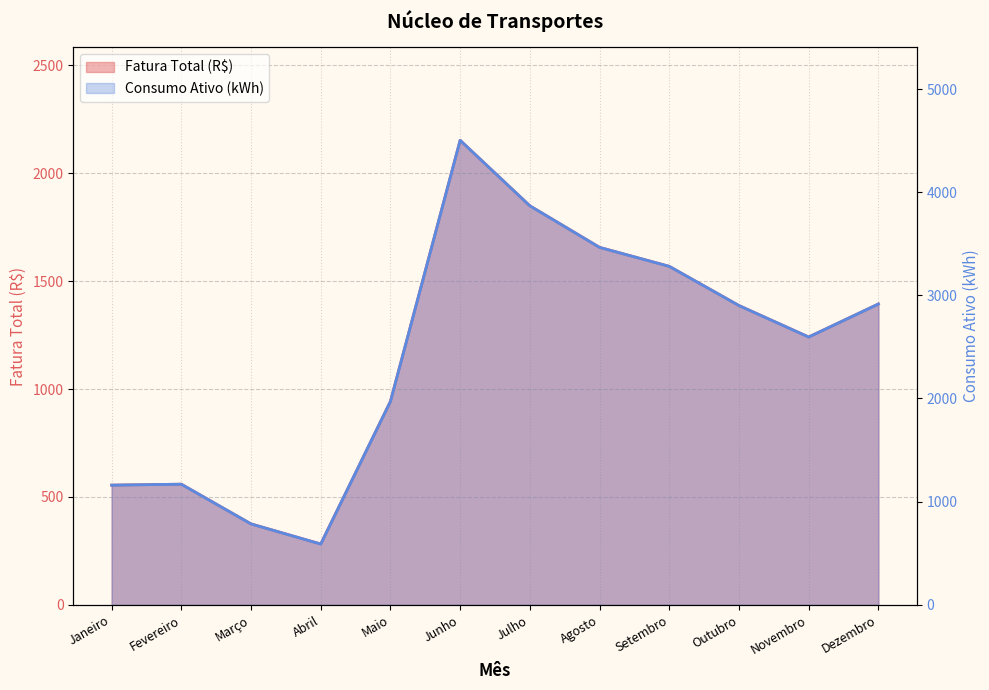

Which series has the largest total across all categories?

Consumo Ativo (kWh)